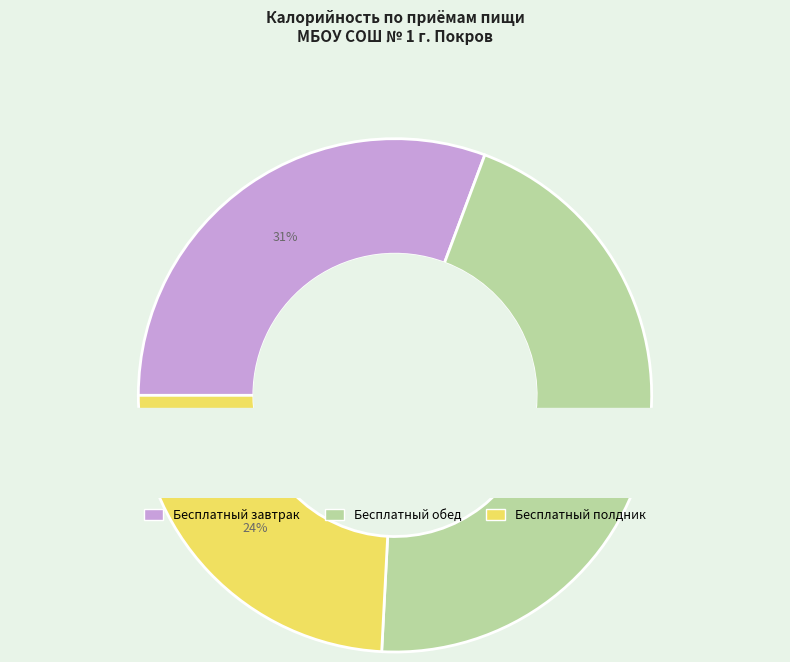

Count the number of slices in the pie.

3